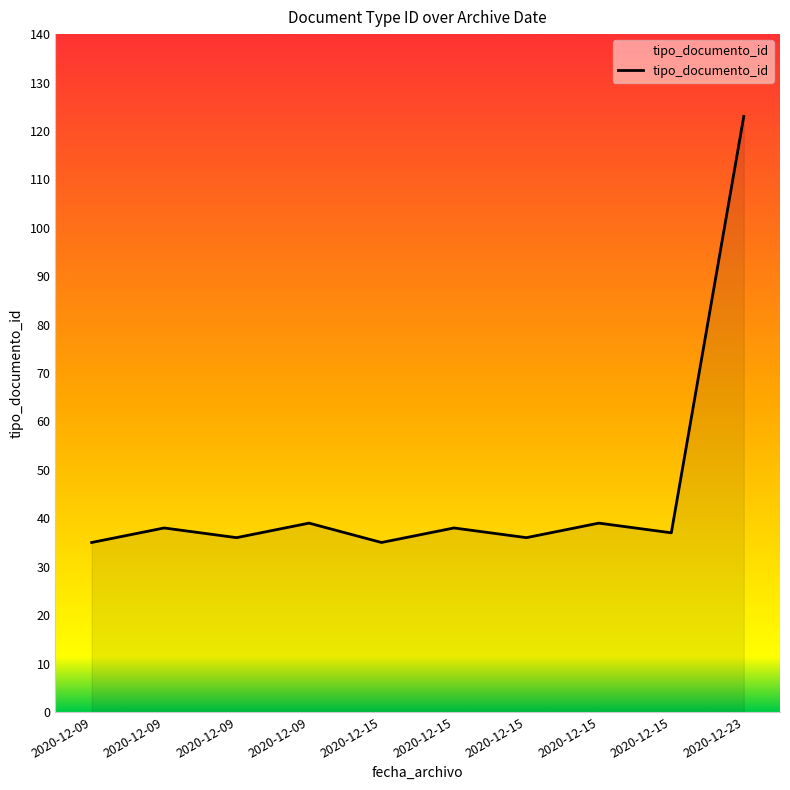

How many lines are shown in the chart?

1